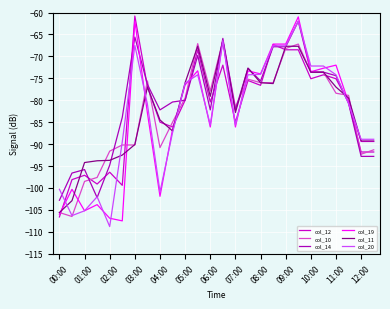

How many lines are shown in the chart?

6